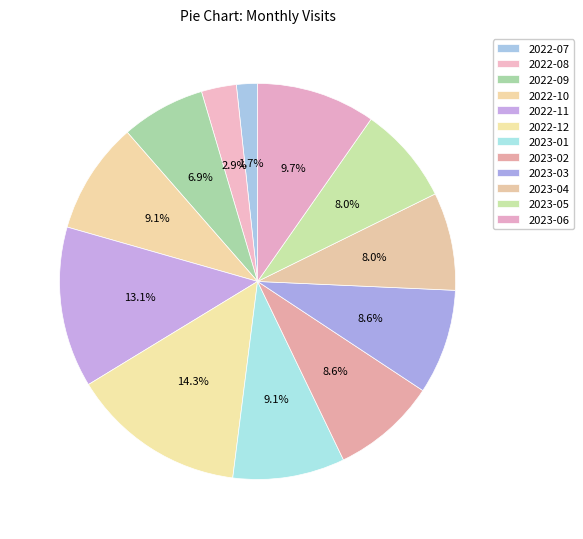

Approximately how many times larger is the value at 2023-03 compared to 2022-09?

1.2